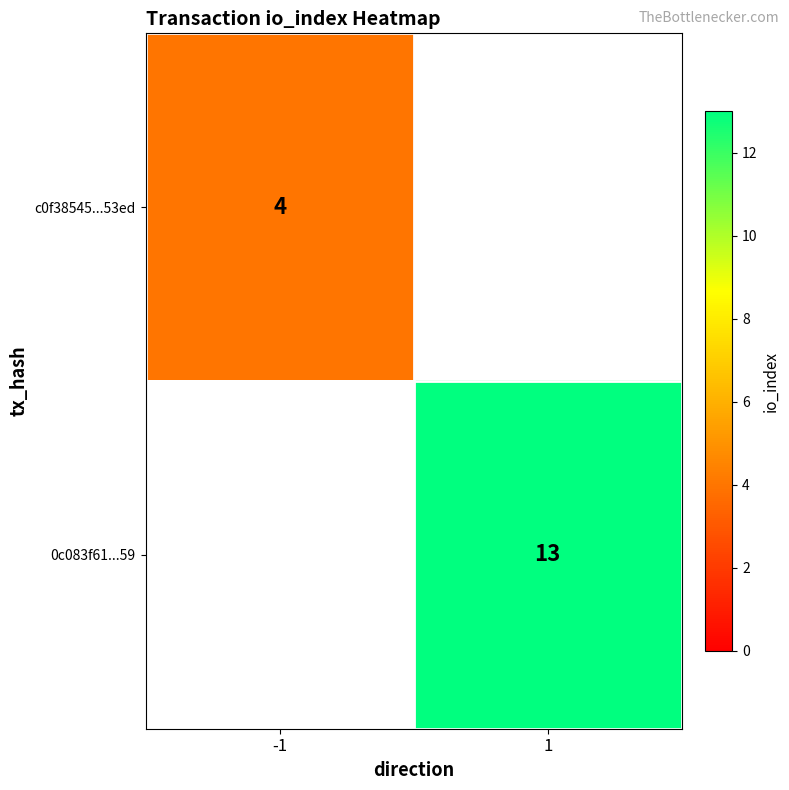

The value of 0c083f61...59 at 1 is 22. True or false?

False